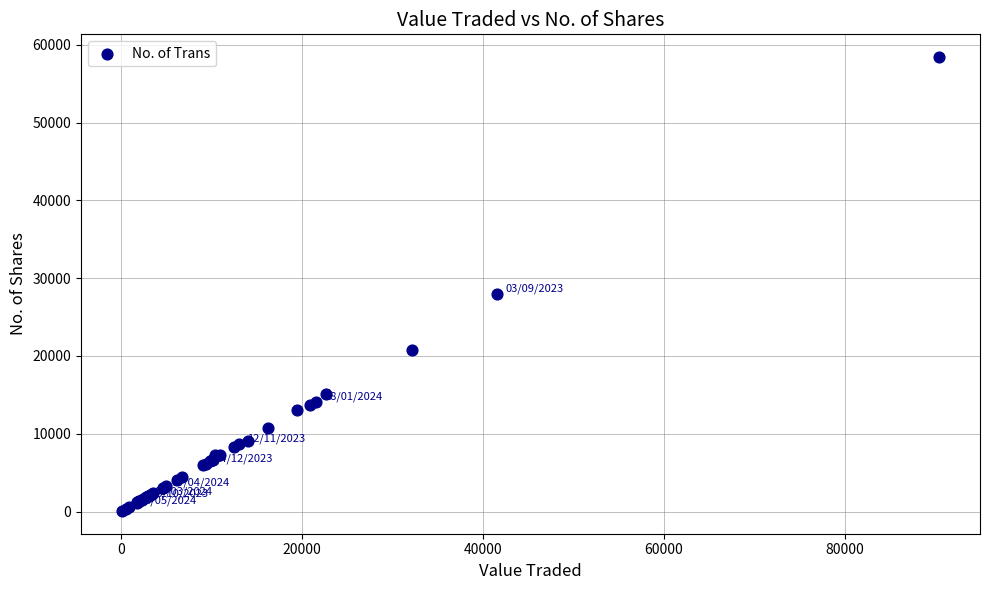

What Y value in the scatter plot is closest to 29251?

27914